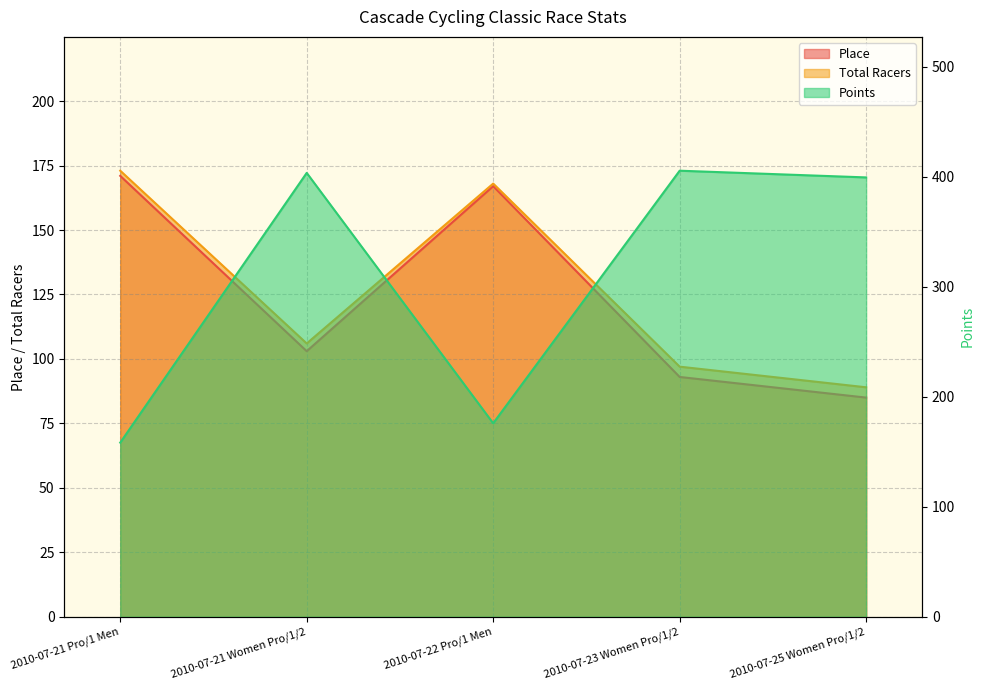

Which has a higher value, 2010-07-21 Pro/1 Men or 2010-07-25 Women Pro/1/2?

2010-07-21 Pro/1 Men